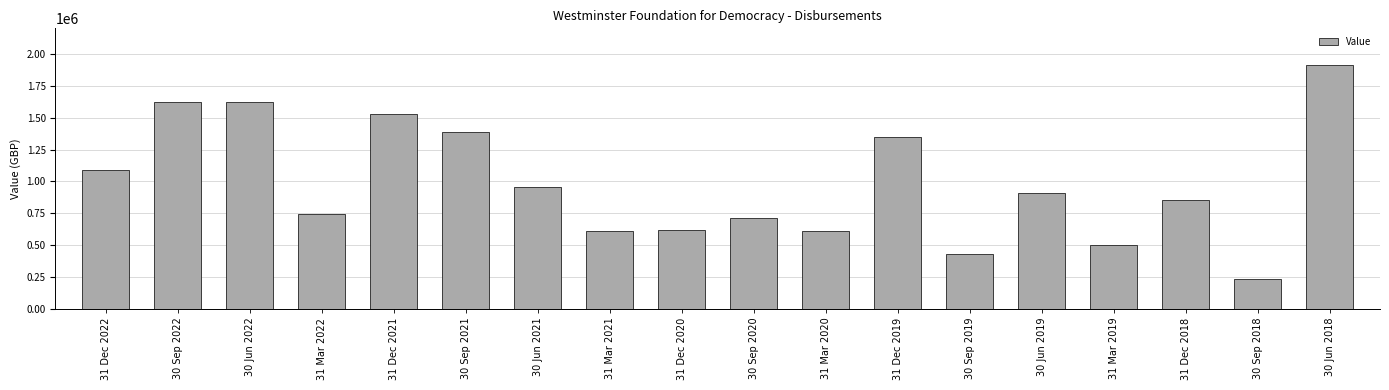

Which label corresponds to the largest value in the chart?

30 Jun 2018